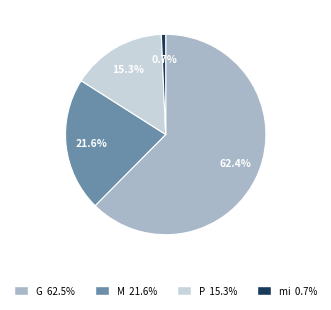

Which has a higher value, M or G?

G